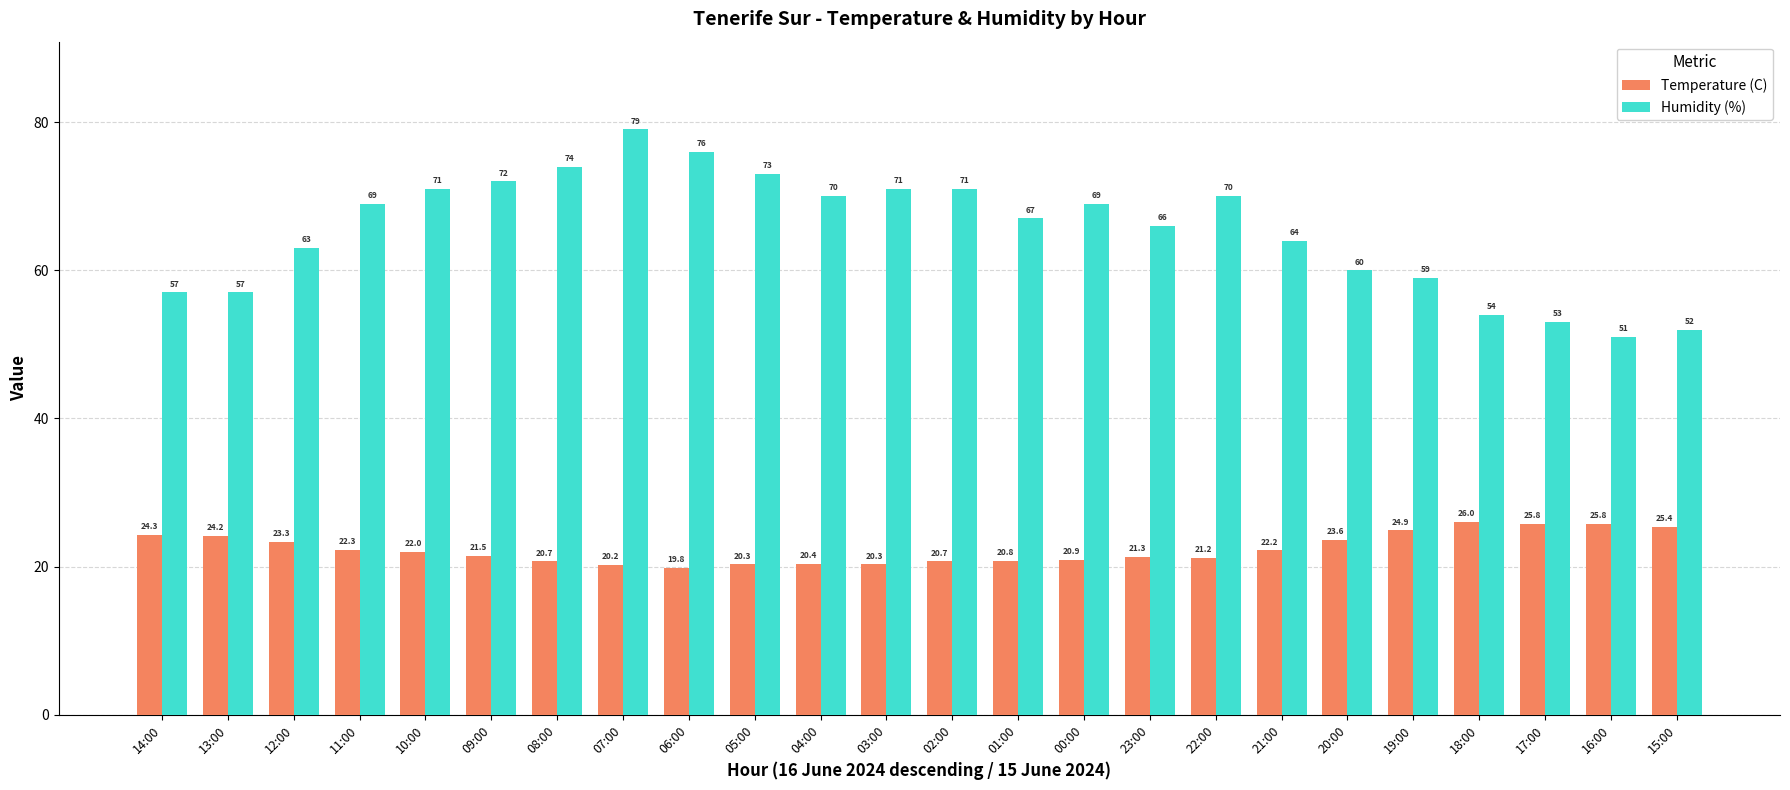

At which label is Temperature (C) closest to 22?

10:00